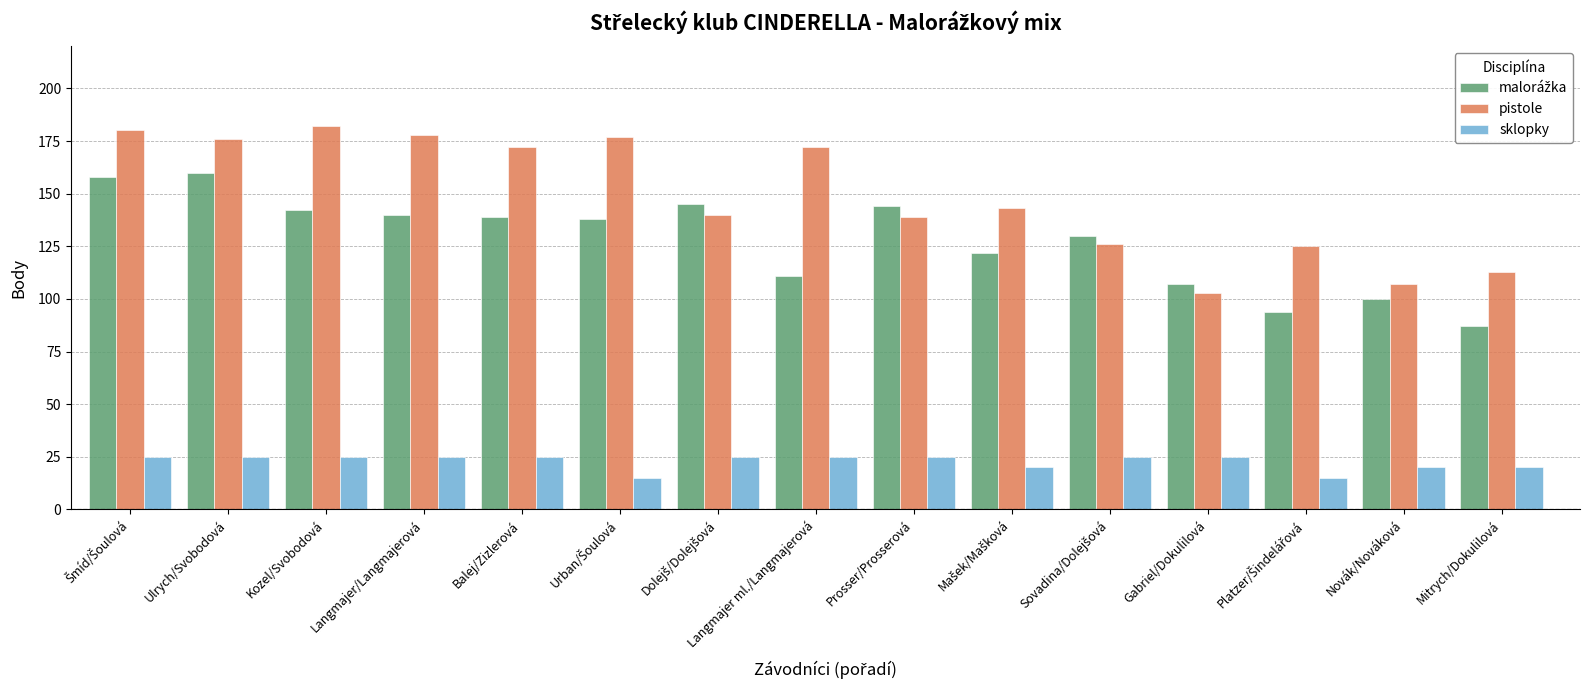

True or false: pistole has a value of 176 at Ulrych/Svobodová.

True